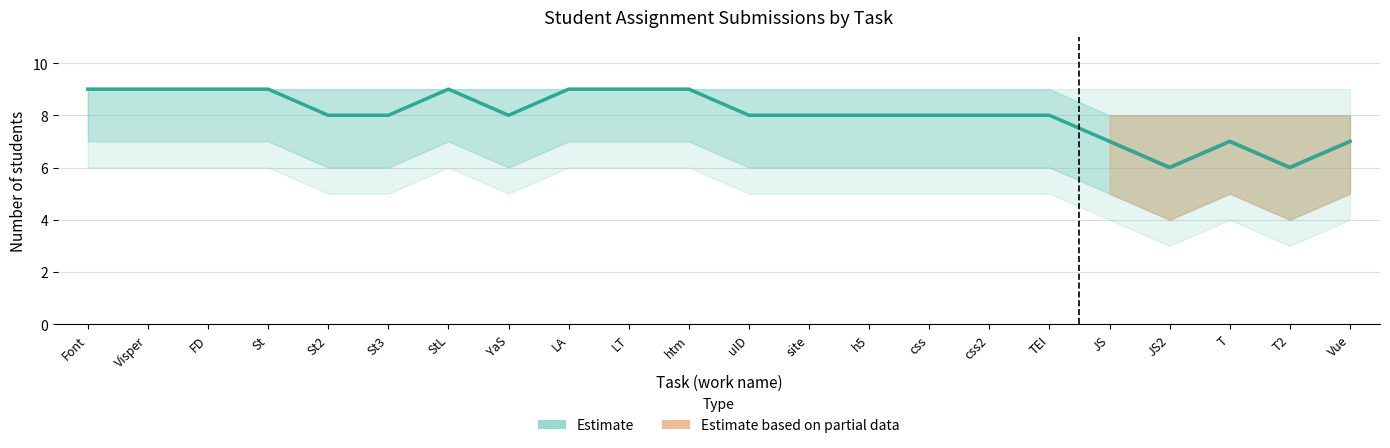

Which has a higher value, YaS or TEI?

YaS